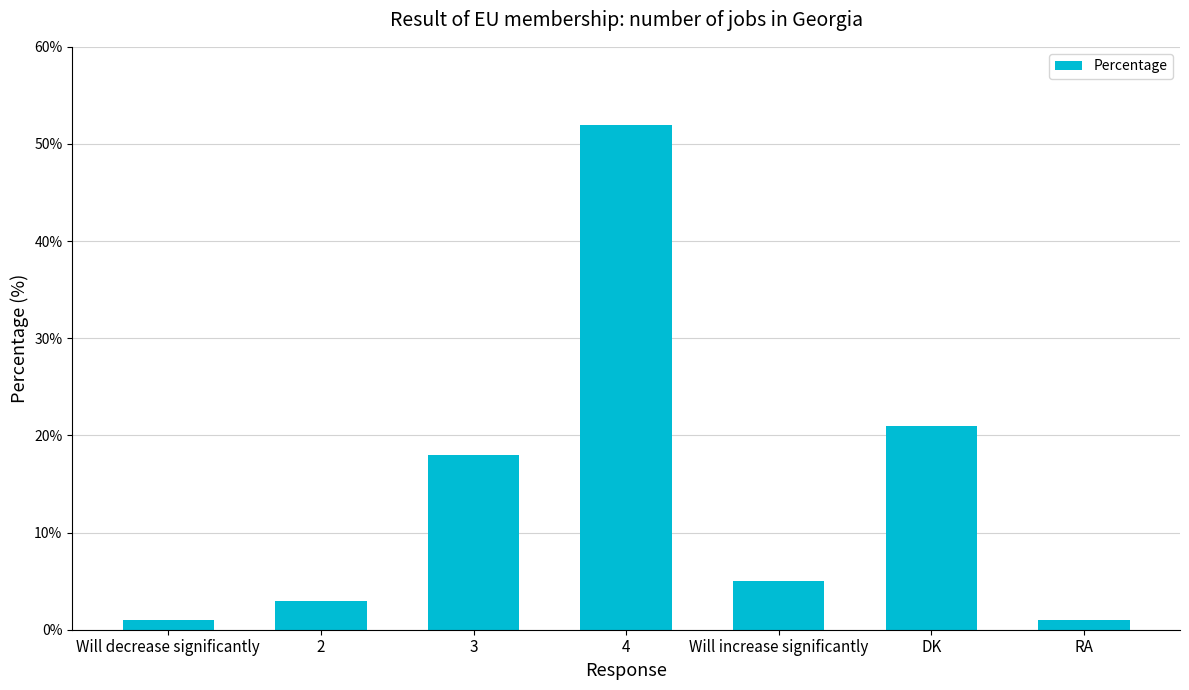

At which label does the data first exceed 5?

3